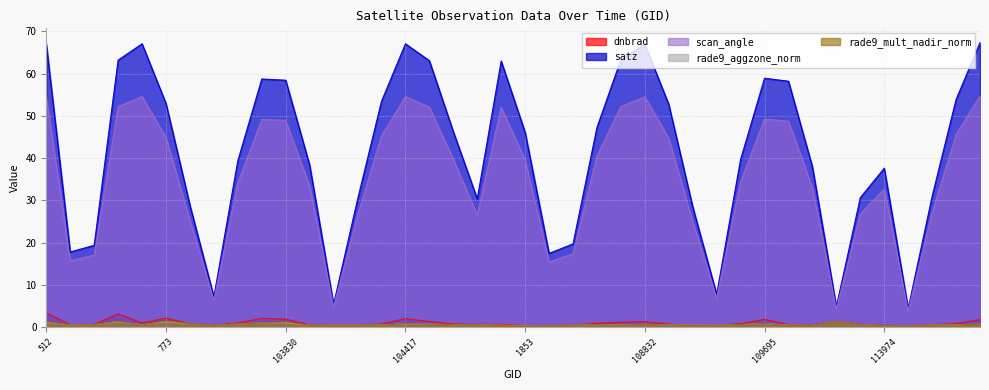

Does the chart display data point markers on the line(s)?

No